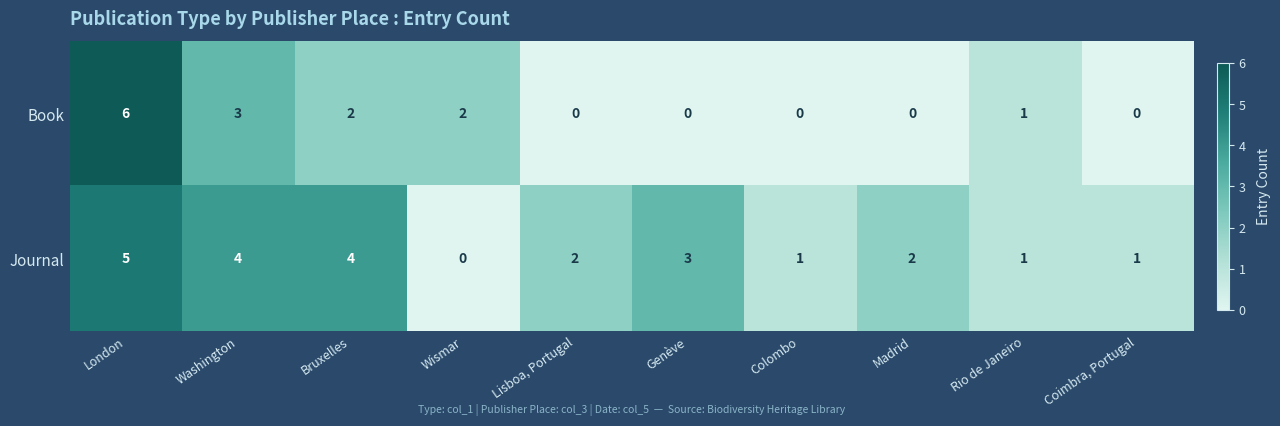

Is the value of Book at Washington greater than the value of Journal at Coimbra, Portugal?

Yes